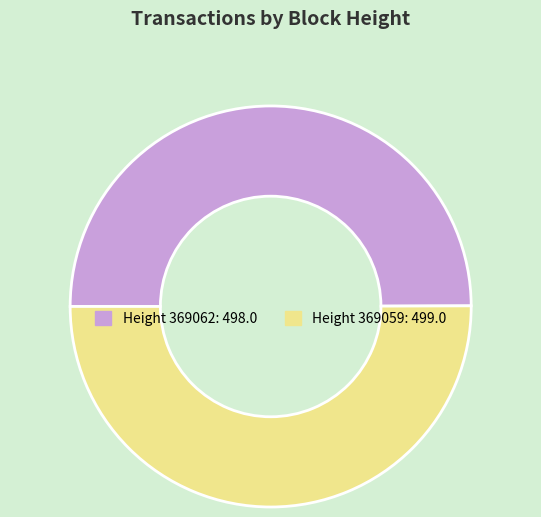

How many segments does this pie chart have?

2